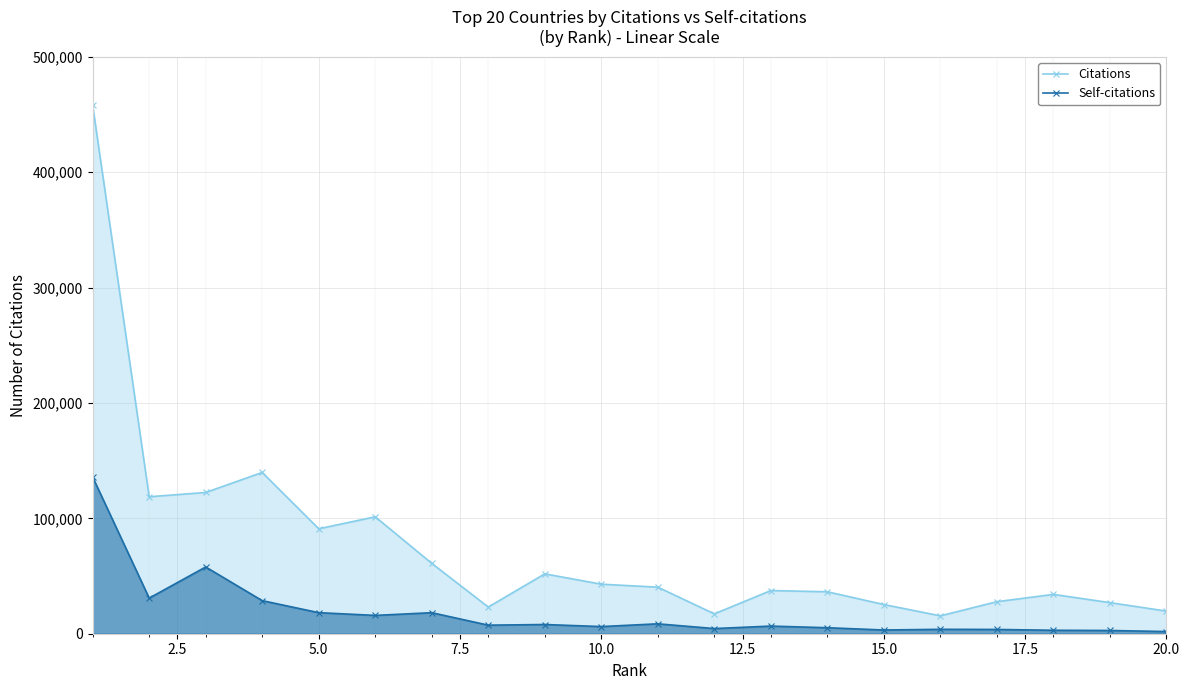

The value of Citations at 5.0 is 162597. True or false?

False